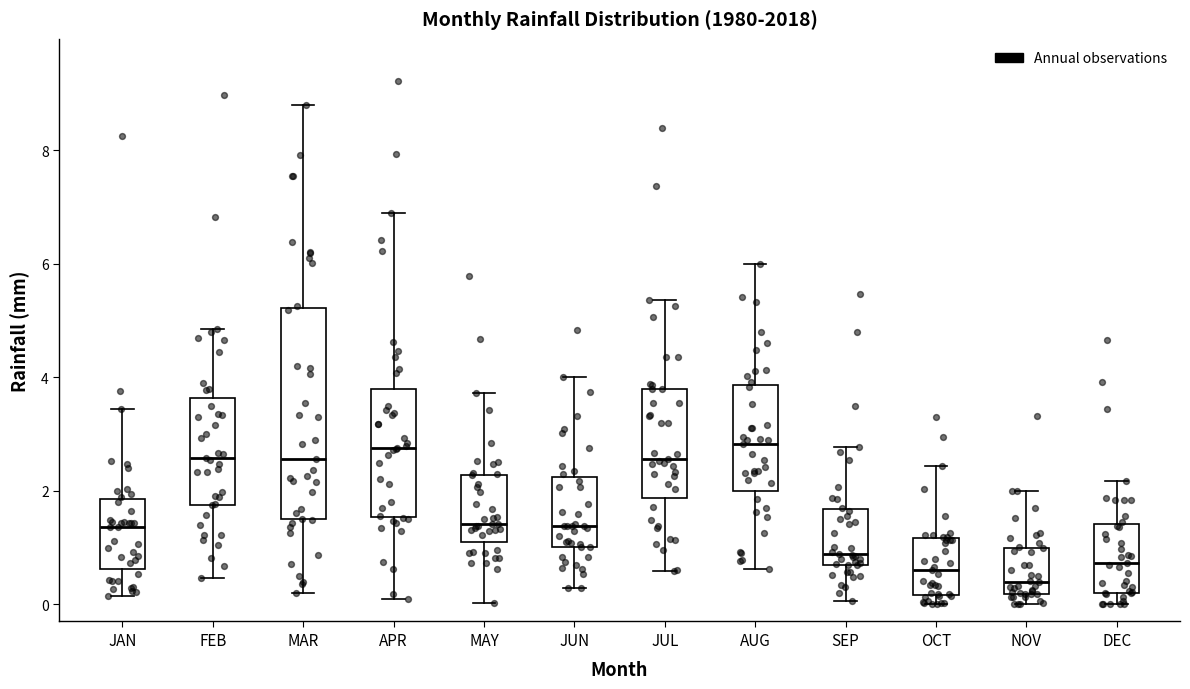

Which box has the lowest median line?

NOV